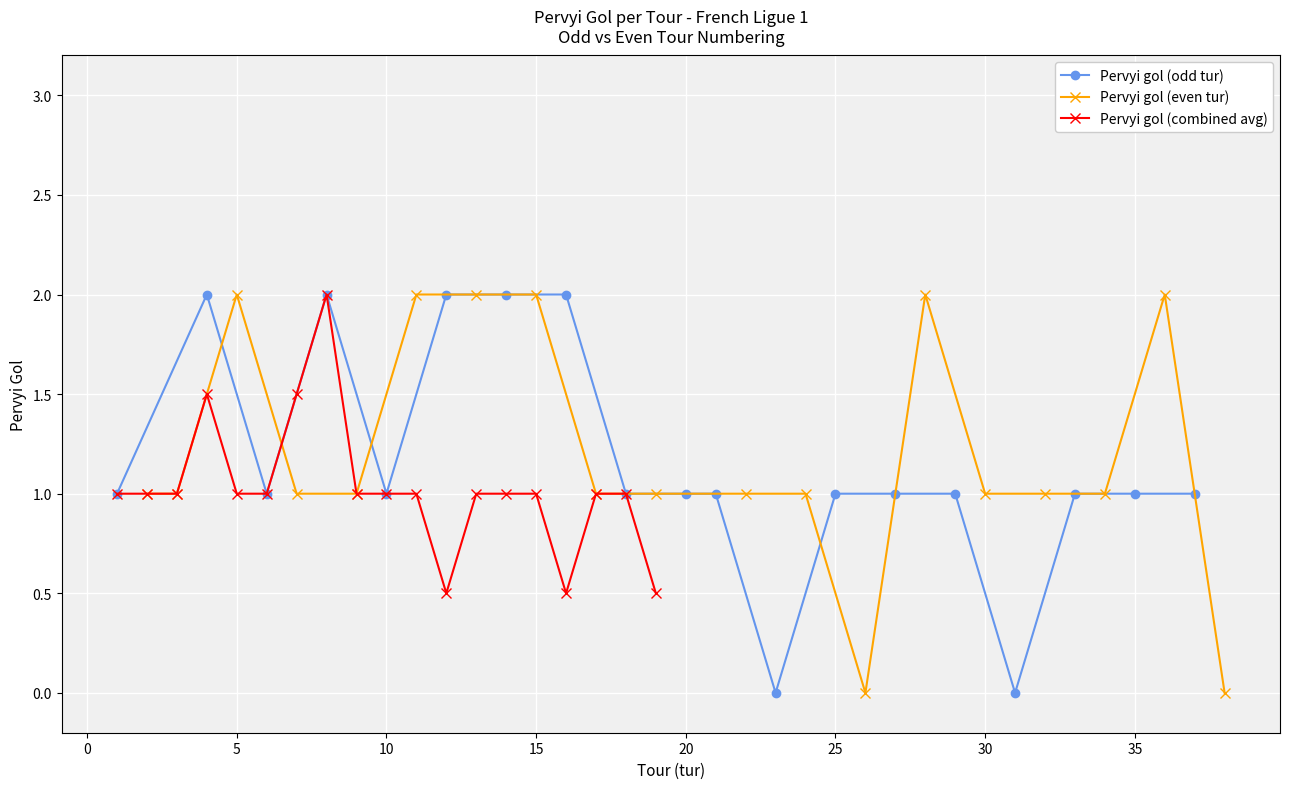

What is the maximum value shown in the chart?

2.0